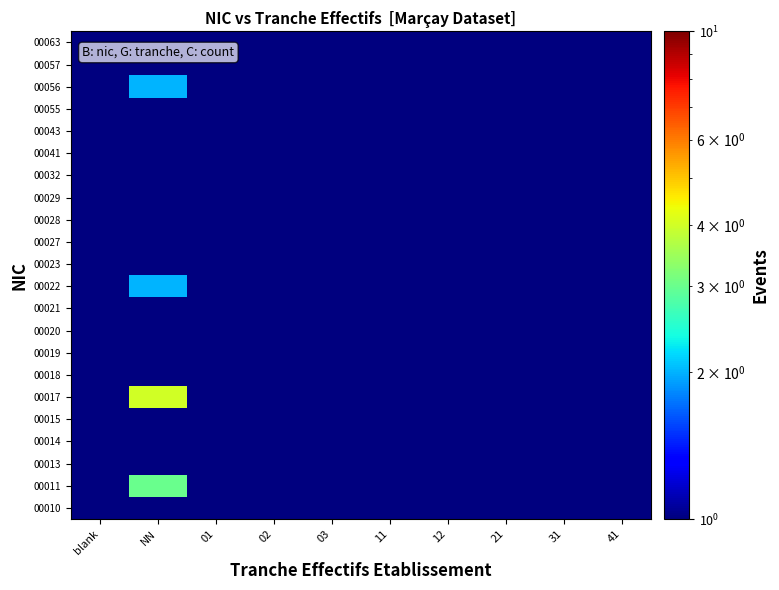

Which category has the lowest value across all series?

blank